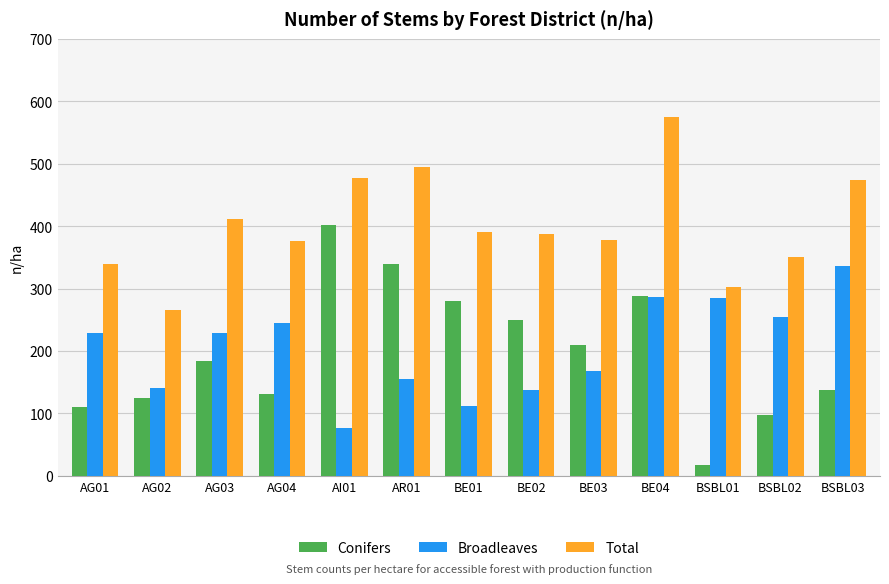

What is the value of the Total bar at the 7th from the left?

391